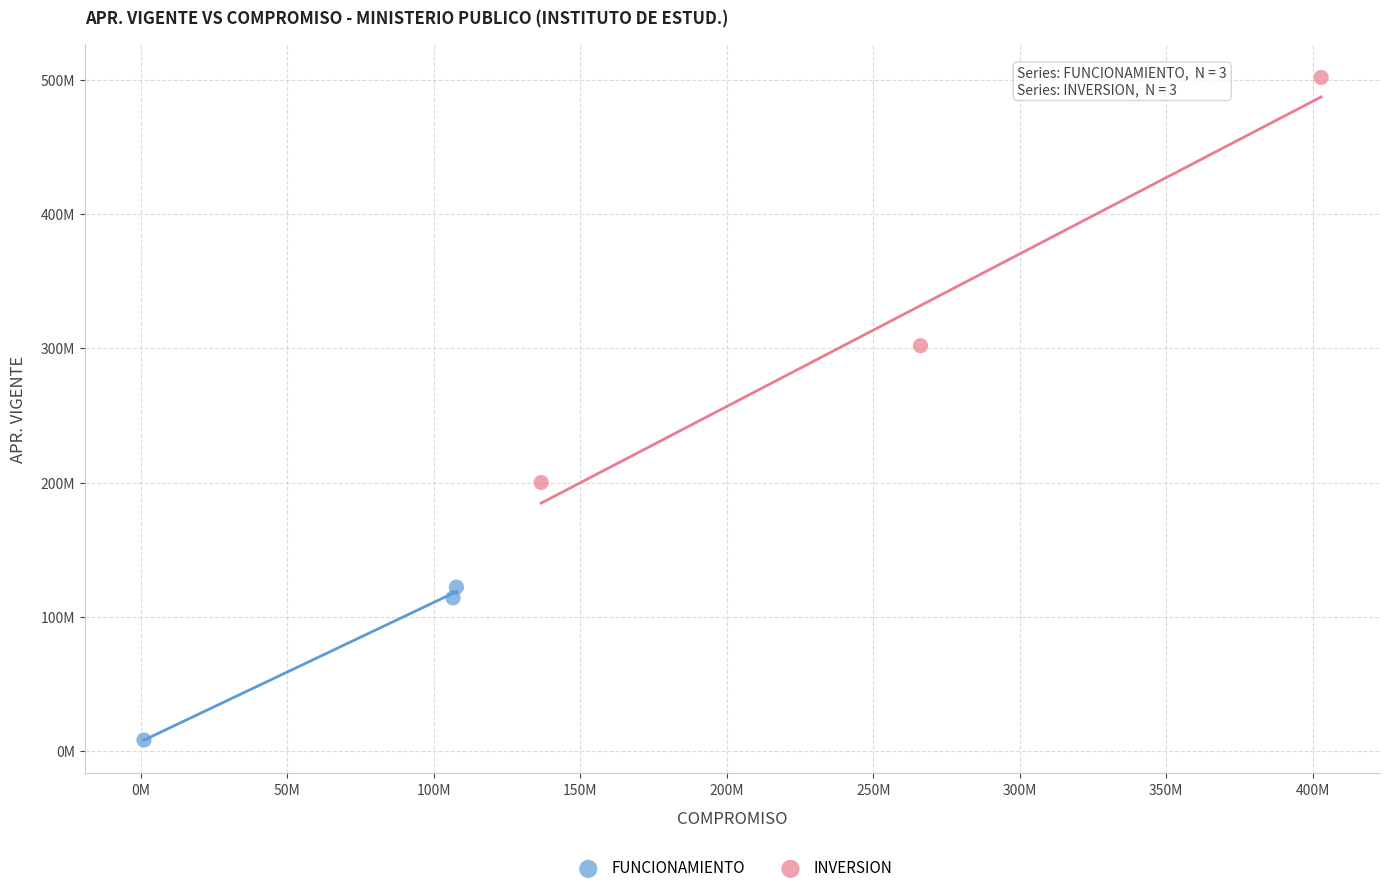

Which series reaches the minimum Y coordinate?

FUNCIONAMIENTO